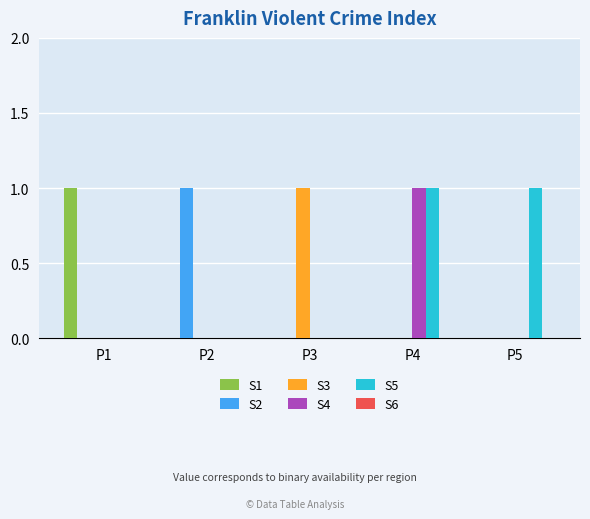

At which category is the sum across all series the highest?

P4